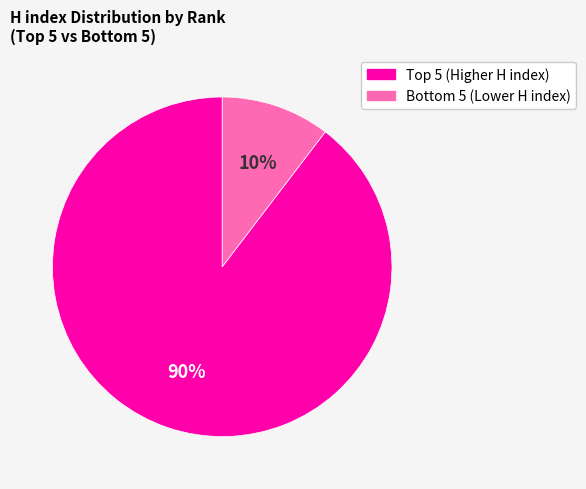

How many segments does this pie chart have?

2